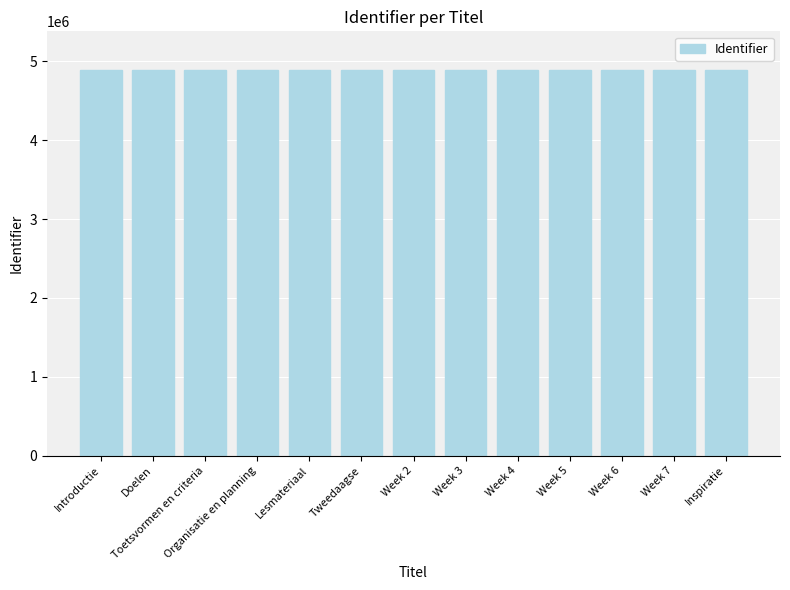

True or false: the data shows 4890876 at Week 7.

True